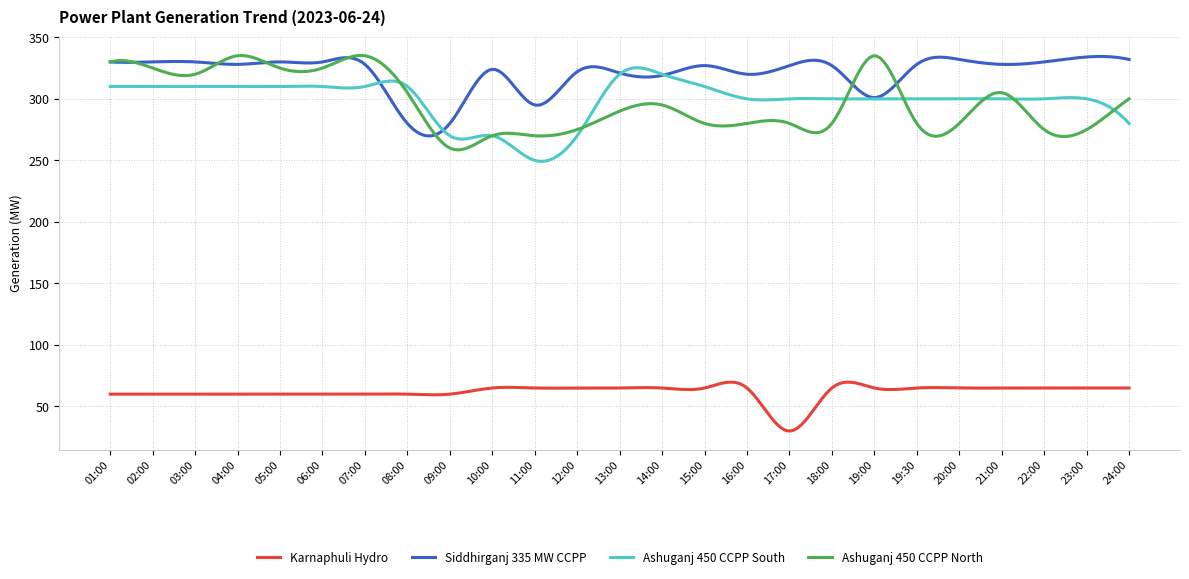

True or false: Karnaphuli Hydro and Siddhirganj 335 MW CCPP cross at least once.

False